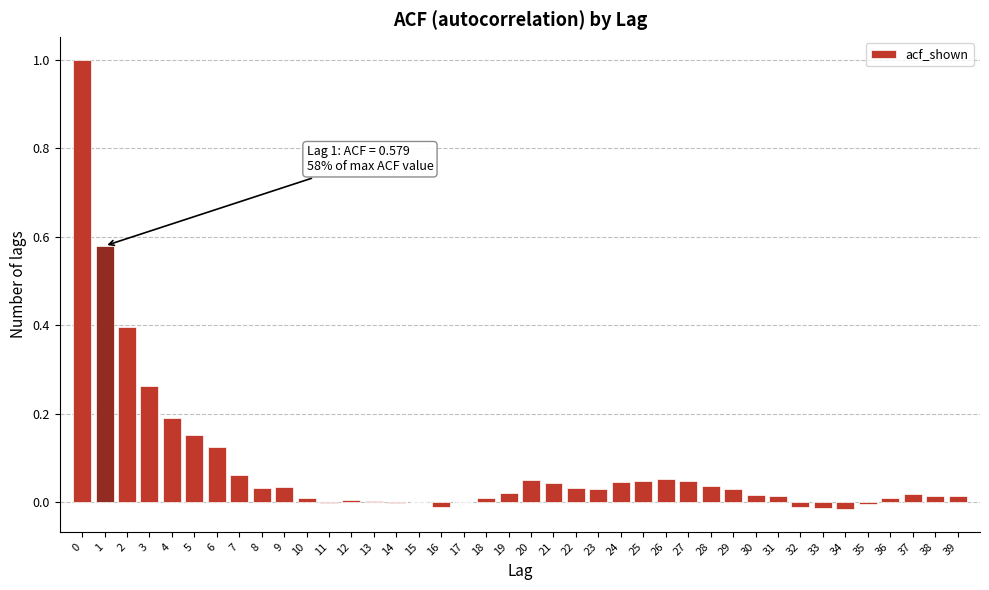

What is the maximum value shown in the chart?

1.0